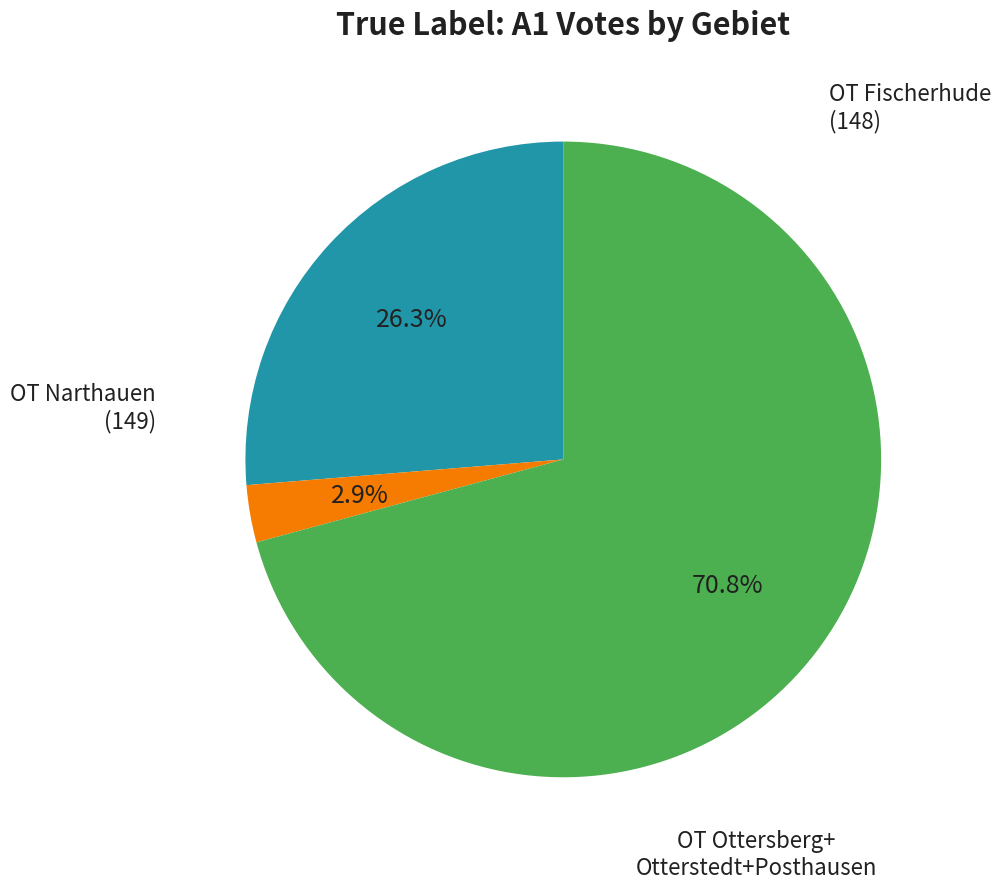

Does any single category account for the majority?

Yes